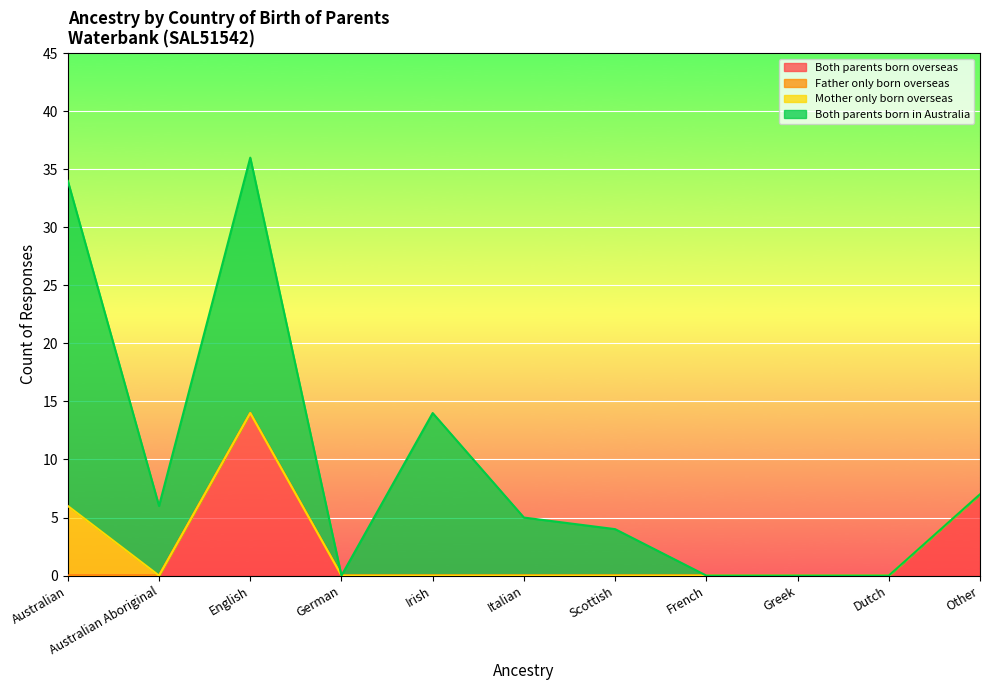

What is the total value across all series at English?

36